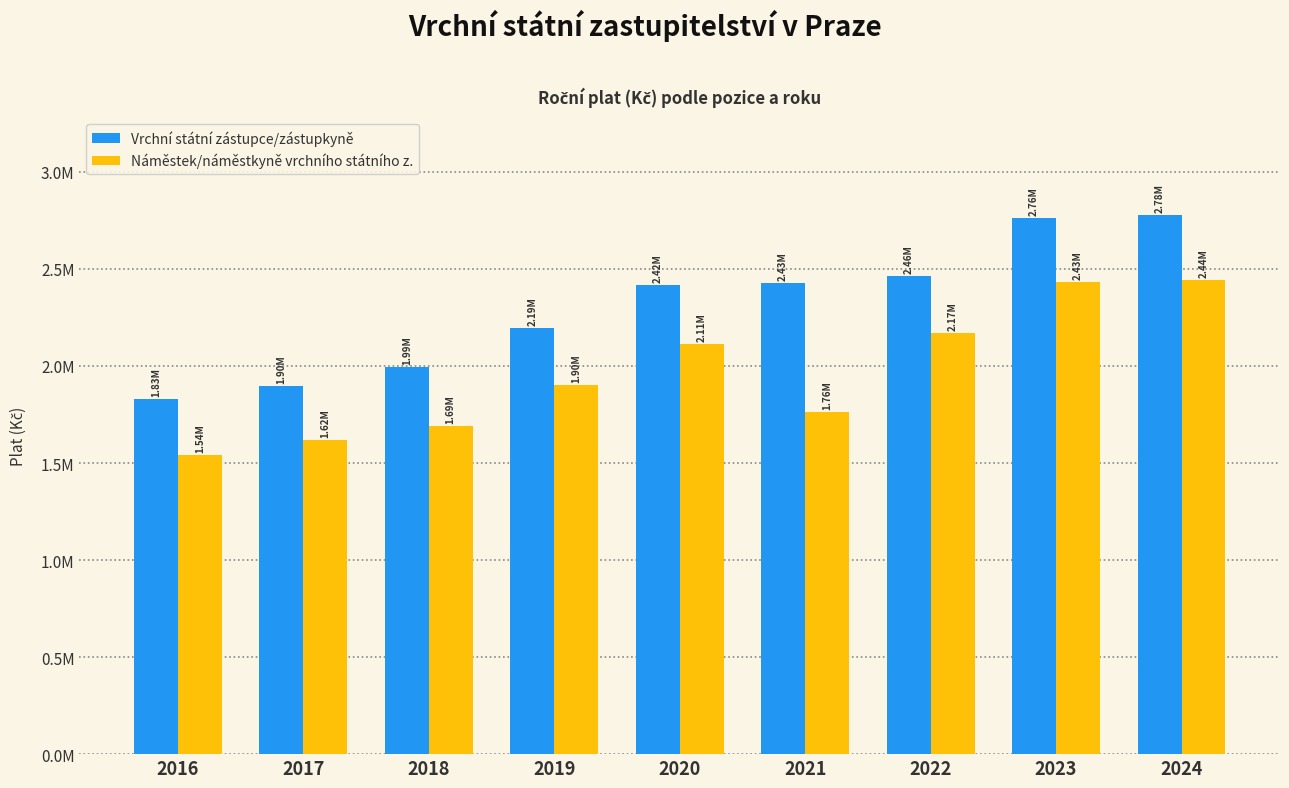

Does the chart contain any negative values?

No